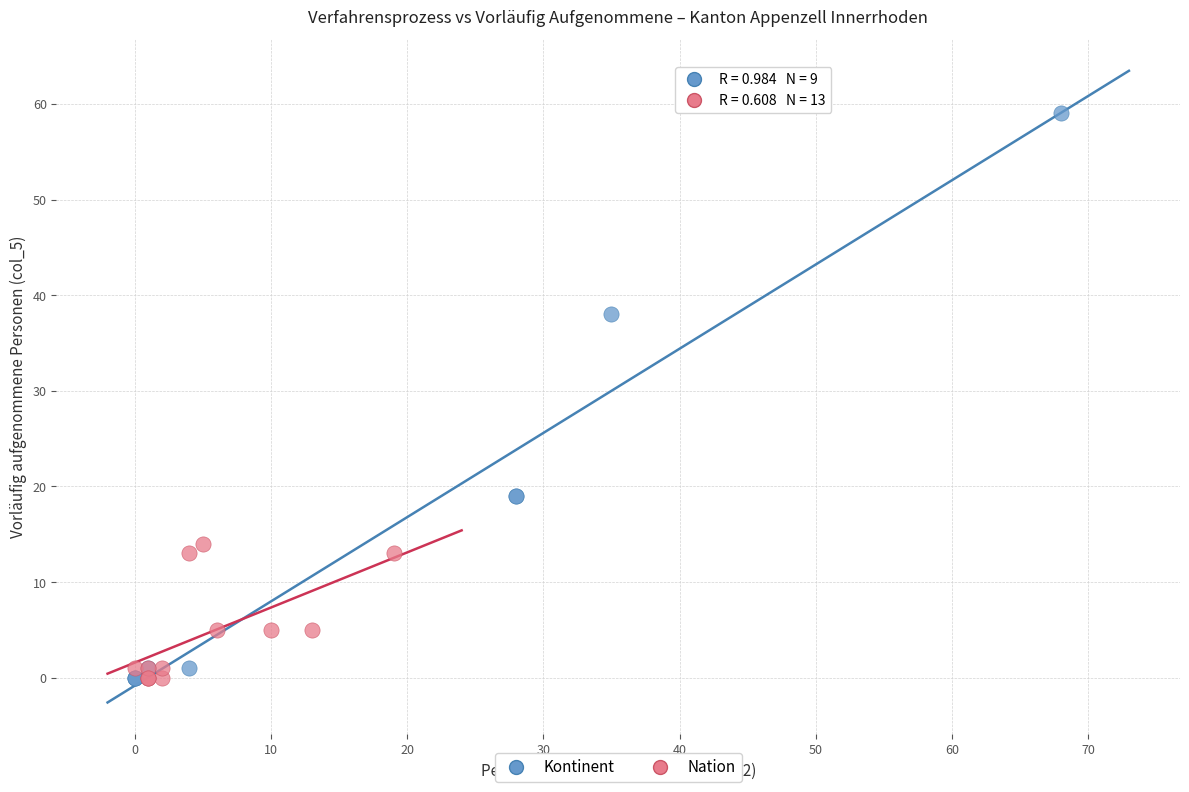

Which series reaches the maximum Y coordinate?

Kontinent